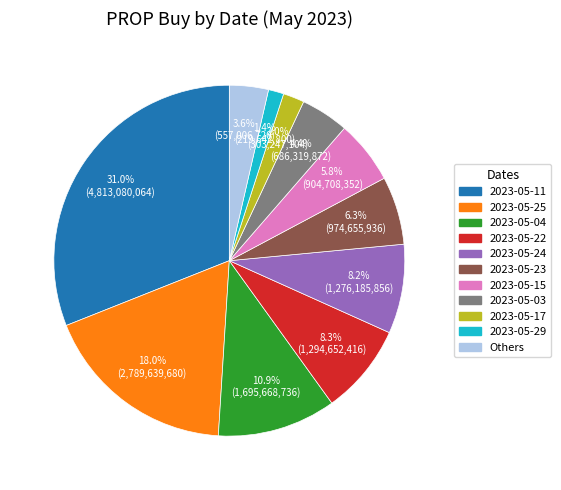

Between 2023-05-24 and 2023-05-04, which is larger?

2023-05-04